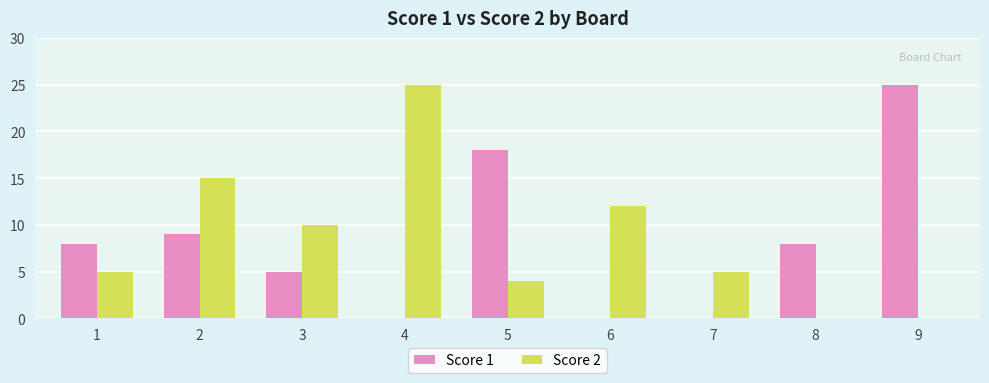

What is the greatest value displayed?

25